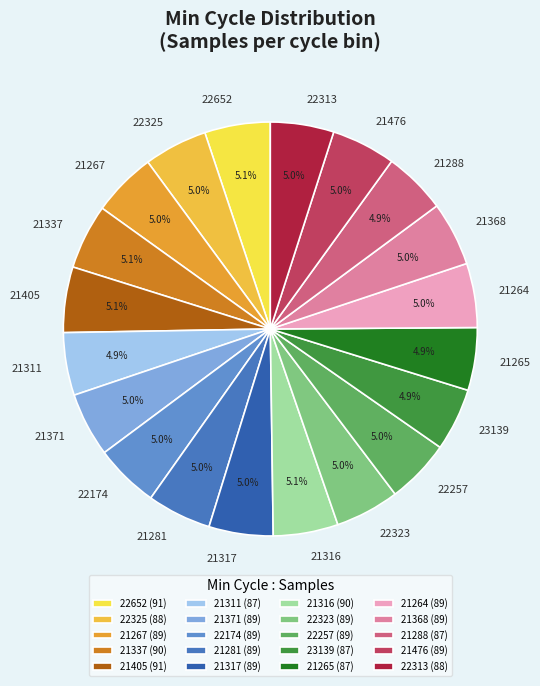

Does any single category account for the majority?

No